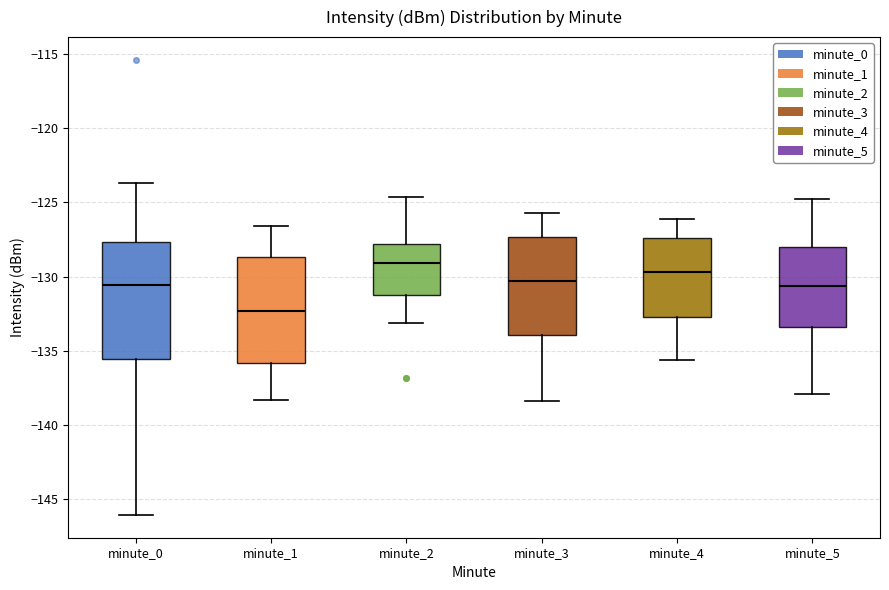

Reading left to right, read every box against the y-axis: the position of its median line, the range the box covers, and the ends of its whiskers. The values are not printed on the chart, so give them approximately, as read against the axis.

minute_0: median -130.5, box -135.5 to -127.5, whiskers -146.0 to -123.5
minute_1: median -132.5, box -136.0 to -128.5, whiskers -138.5 to -126.5
minute_2: median -129.0, box -131.0 to -128.0, whiskers -133.0 to -124.5
minute_3: median -130.5, box -134.0 to -127.5, whiskers -138.5 to -125.5
minute_4: median -129.5, box -132.5 to -127.5, whiskers -135.5 to -126.0
minute_5: median -130.5, box -133.5 to -128.0, whiskers -138.0 to -125.0